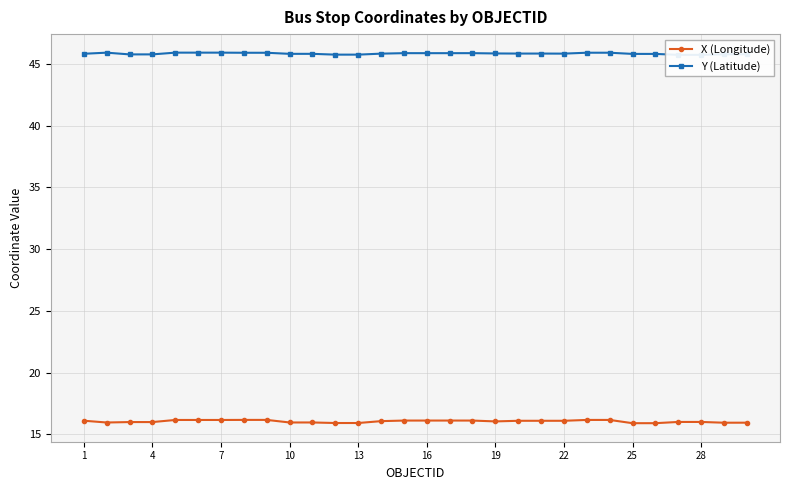

True or false: X (Longitude) and Y (Latitude) intersect in this chart.

False